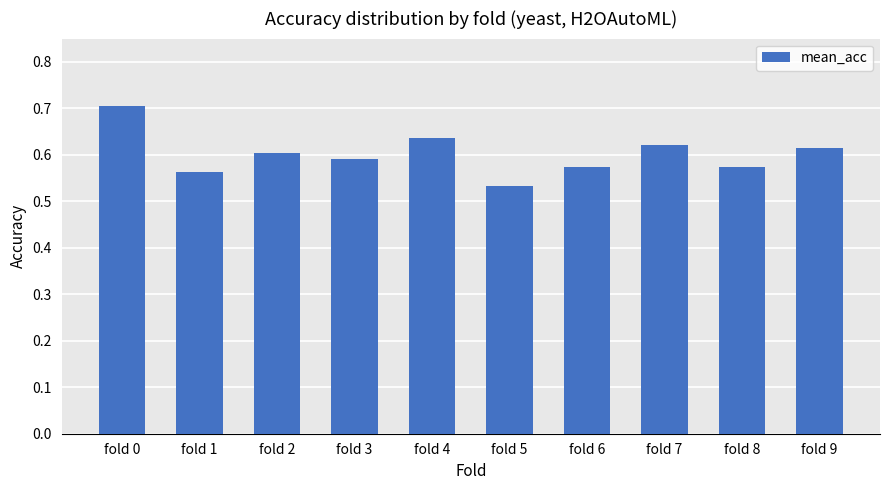

True or false: the data shows 0.6 at fold 7.

True